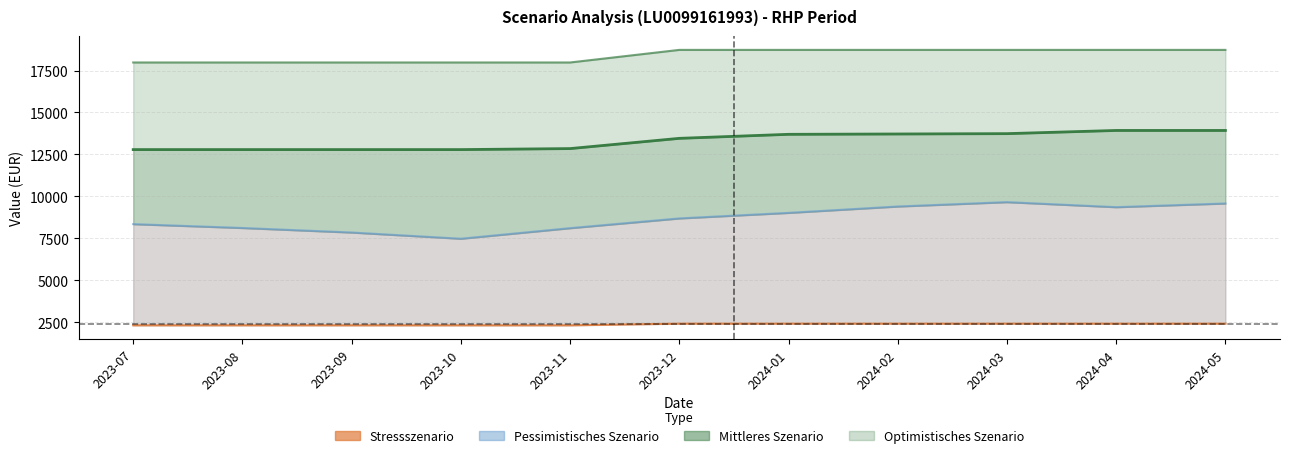

What is the label of the 9th point from the left?

2024-03